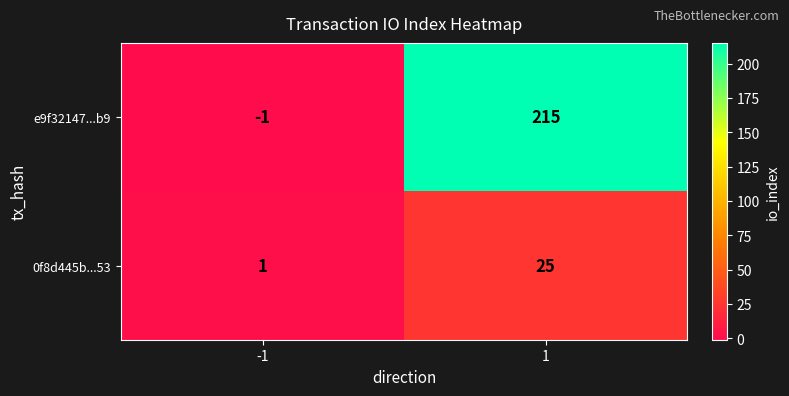

What is the difference between the maximum and minimum values in the 0f8d445b...53 series?

24